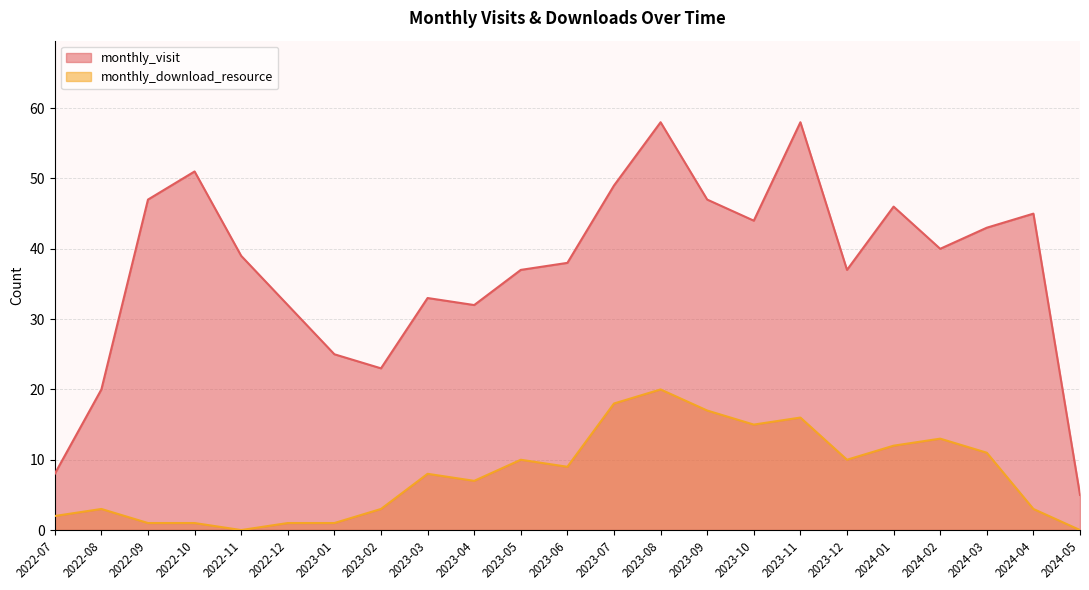

Reading left to right, extract all data points from this chart.

monthly_visit: 2022-07=8	2022-08=20	2022-09=47	2022-10=51	2022-11=39	2022-12=32	2023-01=25	2023-02=23	2023-03=33	2023-04=32	2023-05=37	2023-06=38	2023-07=49	2023-08=58	2023-09=47	2023-10=44	2023-11=58	2023-12=37	2024-01=46	2024-02=40	2024-03=43	2024-04=45	2024-05=5
monthly_download_resource: 2022-07=2	2022-08=3	2022-09=1	2022-10=1	2022-11=0	2022-12=1	2023-01=1	2023-02=3	2023-03=8	2023-04=7	2023-05=10	2023-06=9	2023-07=18	2023-08=20	2023-09=17	2023-10=15	2023-11=16	2023-12=10	2024-01=12	2024-02=13	2024-03=11	2024-04=3	2024-05=0